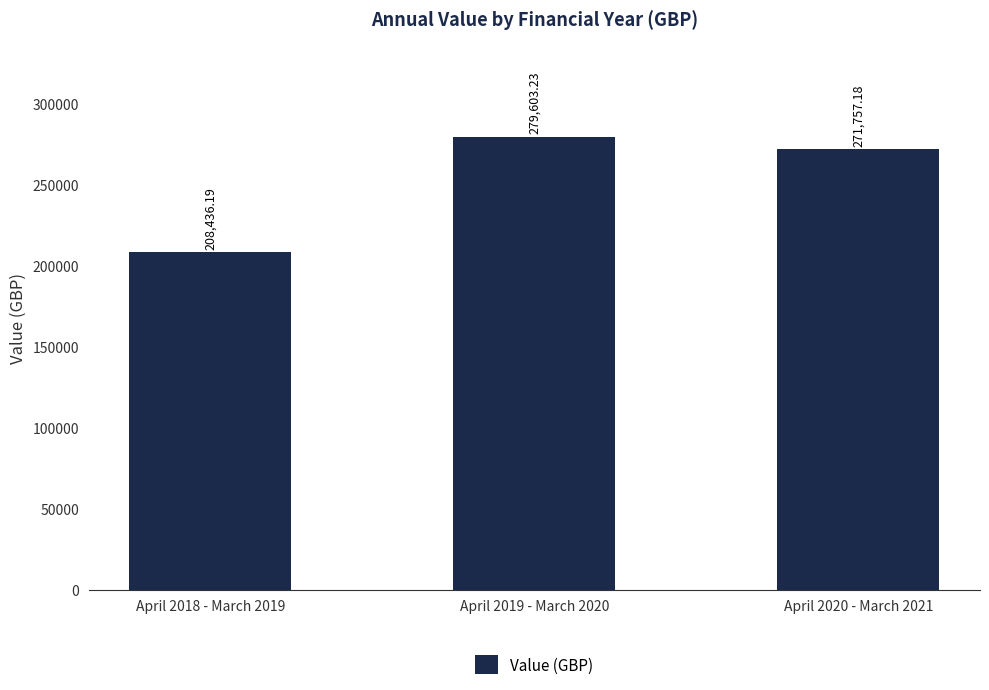

True or false: the data shows 279603.2 at April 2019 - March 2020.

True